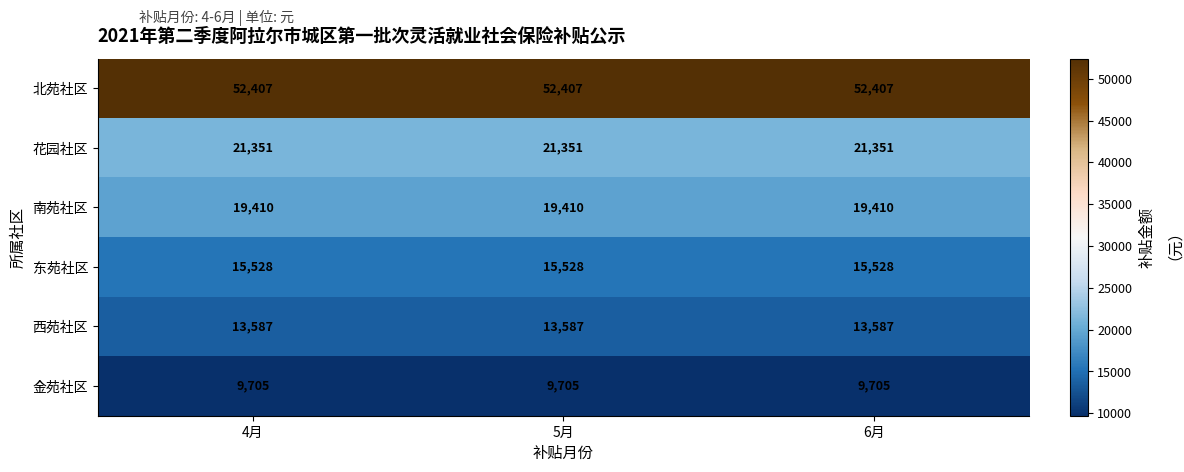

What is the maximum value shown in the chart?

52407